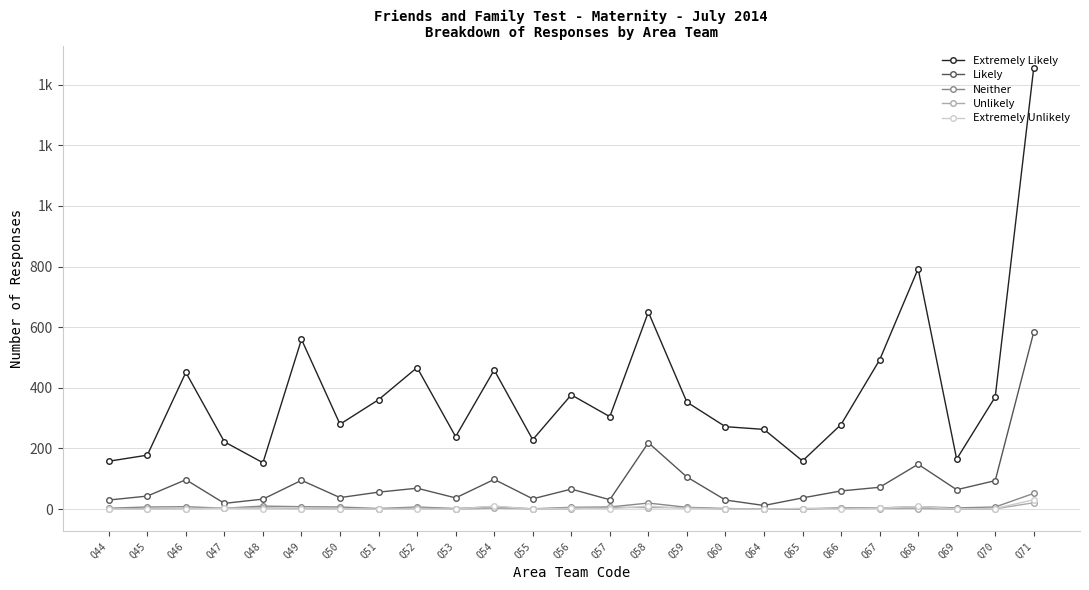

Is this an area chart (filled region under the line)?

No